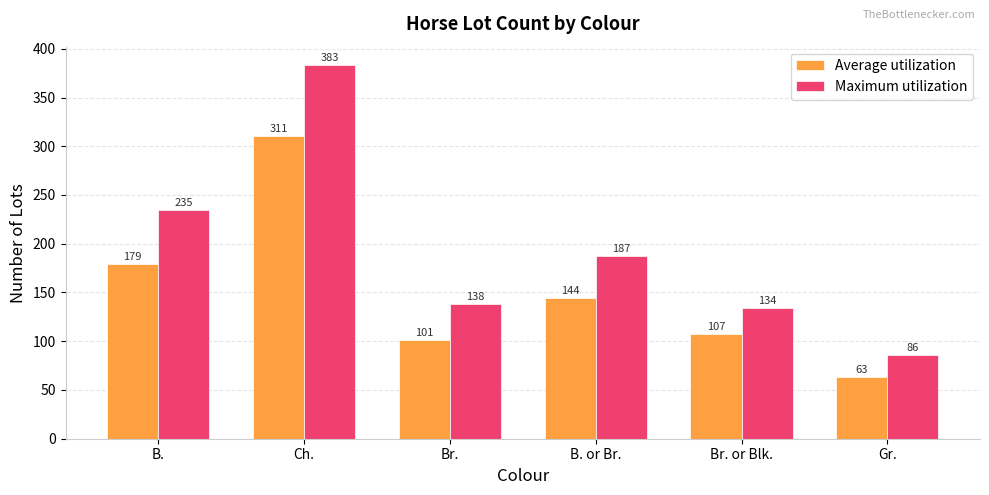

Between Br. or Blk. and Gr., which series saw the biggest shift?

Maximum utilization